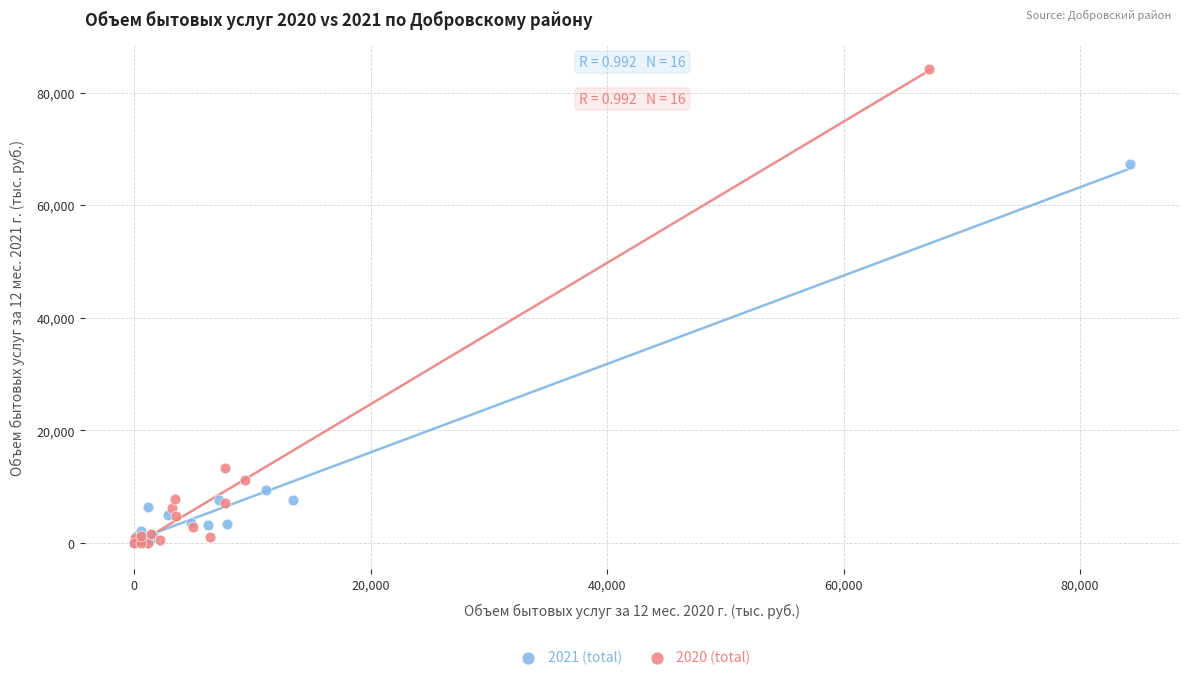

Which series contains the highest Y value?

2020 (total)